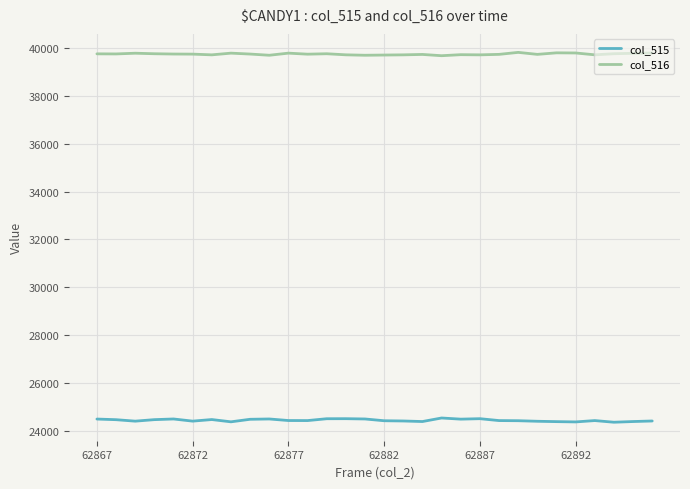

Rank the series by their average value, from lowest to highest.

col_515, col_516